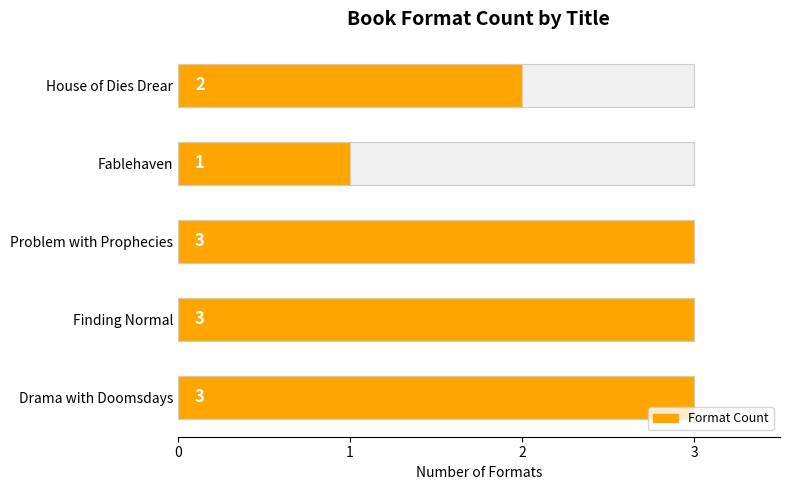

What is the minimum value shown in the chart?

1